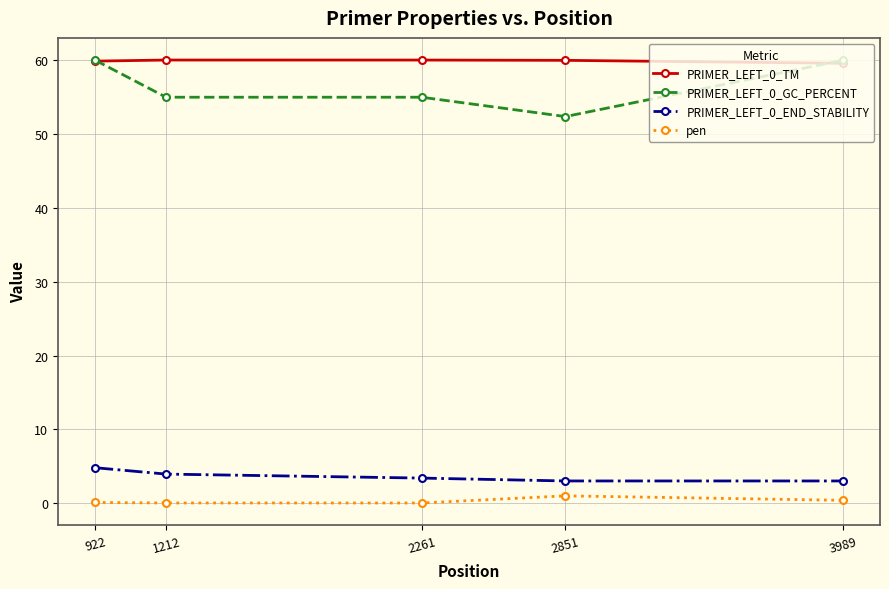

What is the difference between the highest and lowest values at 1212?

60.0